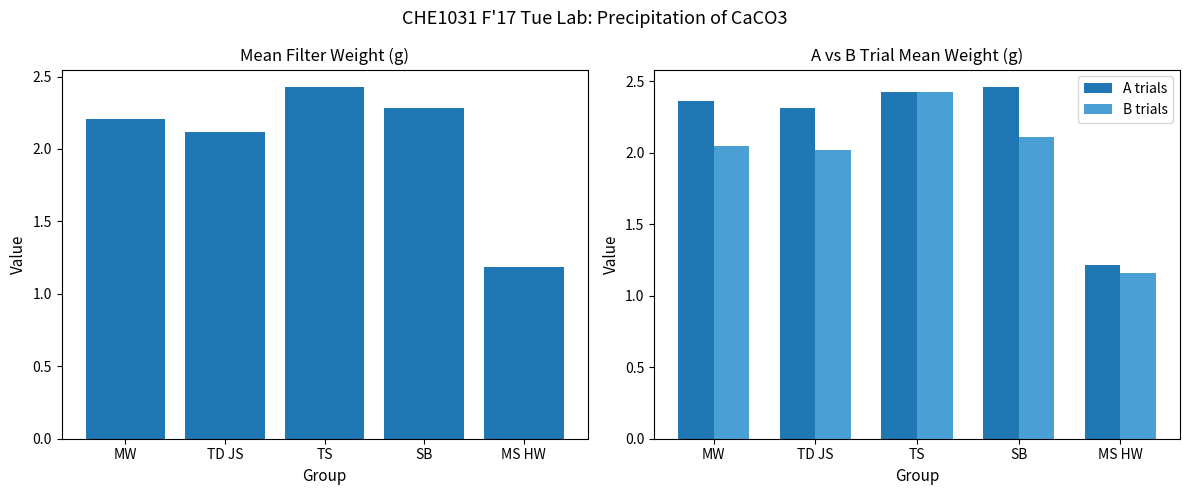

At which category is the sum across all series the highest?

TS